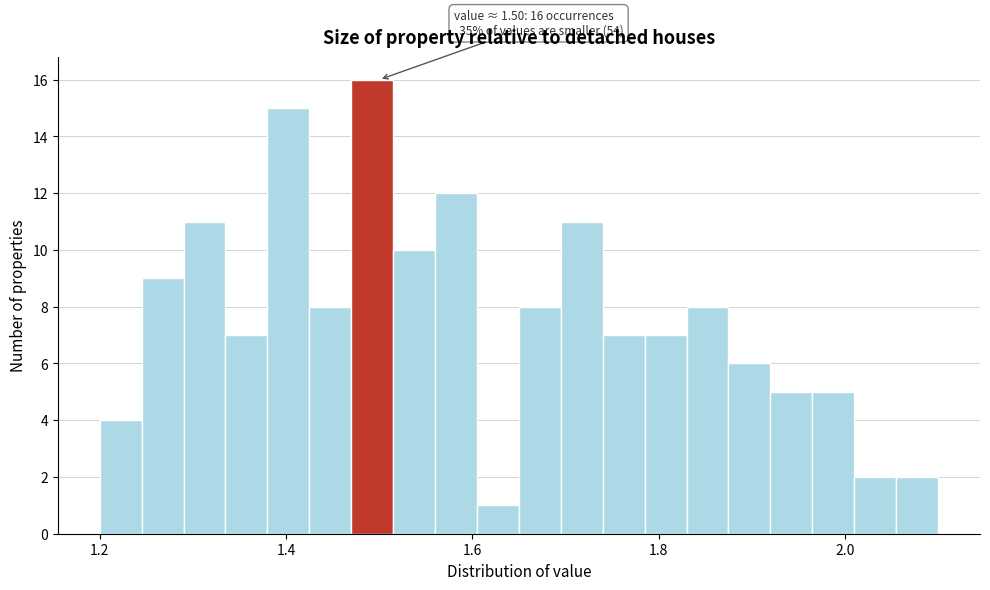

Read against the x-axis, roughly where is the centre of the tallest bar?

1.50